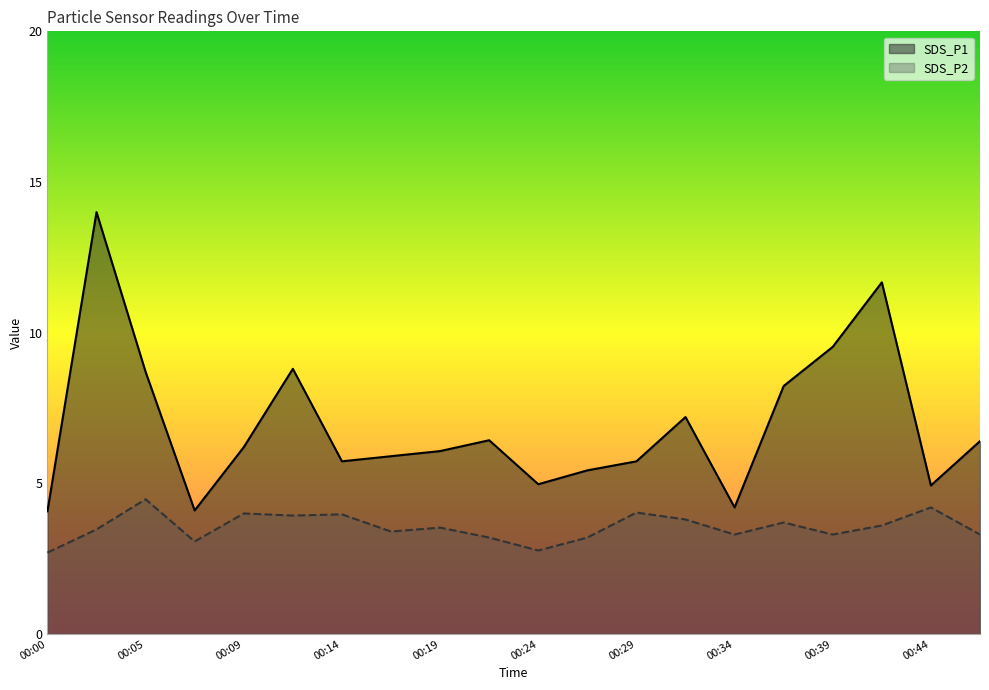

Reading right to left, extract all data points from this chart.

SDS_P1: 6.4	4.9	11.7	9.5	8.2	4.2	7.2	5.7	5.4	5.0	6.4	6.1	5.9	5.7	8.8	6.2	4.1	8.7	14.0	4.1
SDS_P2: 3.3	4.2	3.6	3.3	3.7	3.3	3.8	4.0	3.2	2.8	3.2	3.5	3.4	4.0	3.9	4.0	3.1	4.5	3.5	2.7